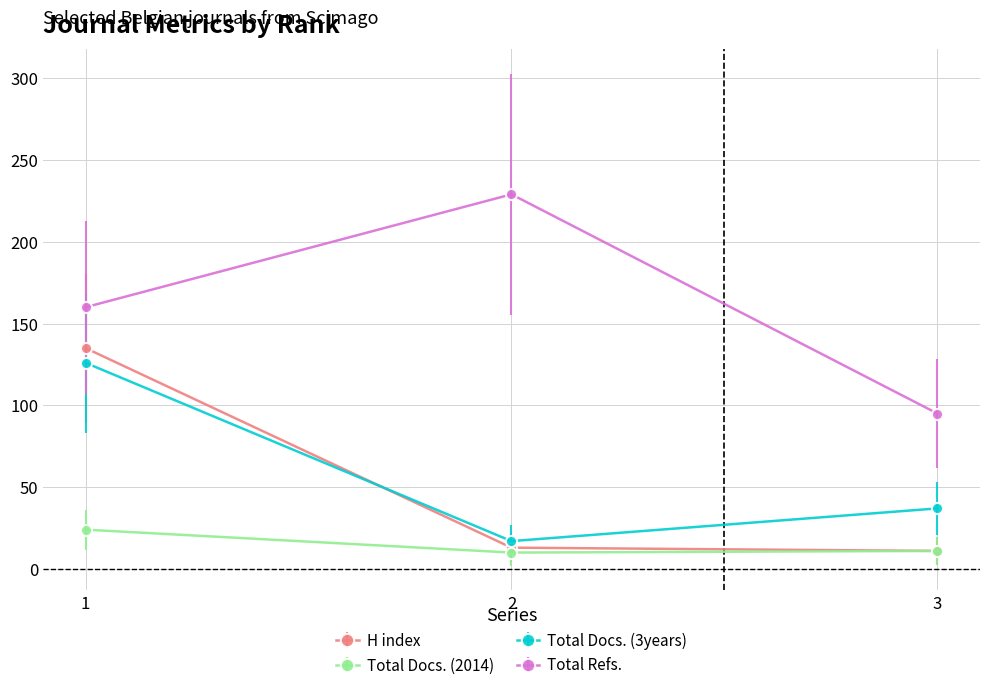

The H index series shows 135 at 1. True or false?

True